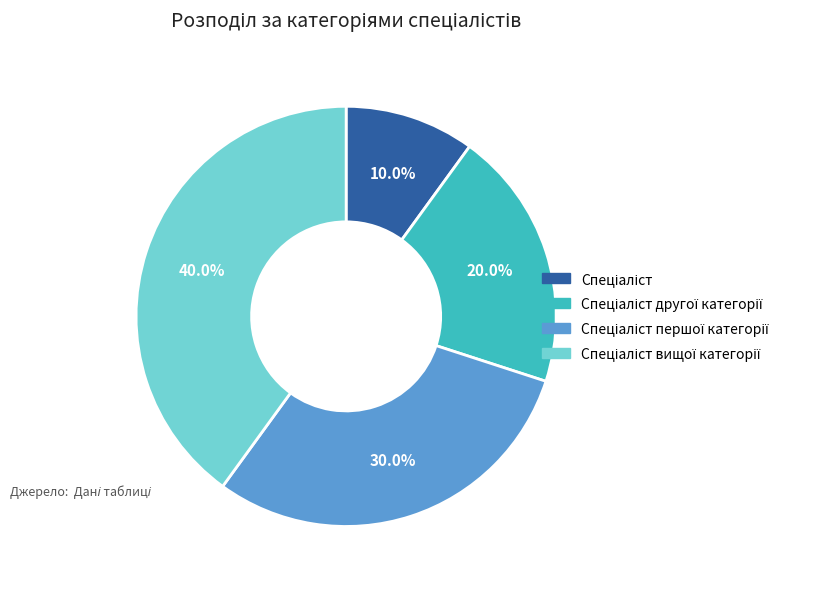

Is there a majority slice in this chart?

No